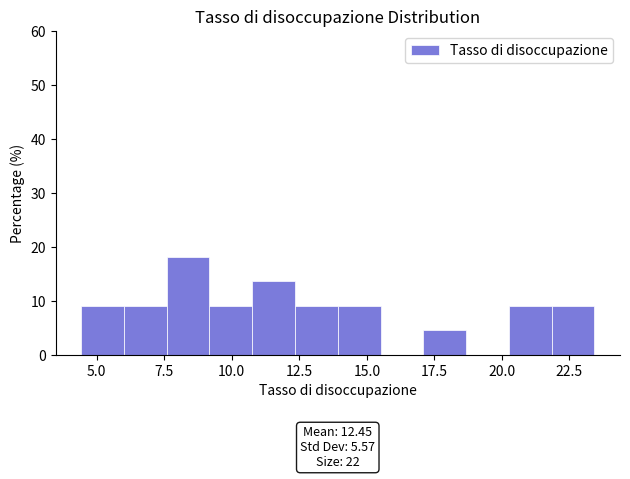

Read against the x-axis, roughly where is the centre of the tallest bar?

8.5